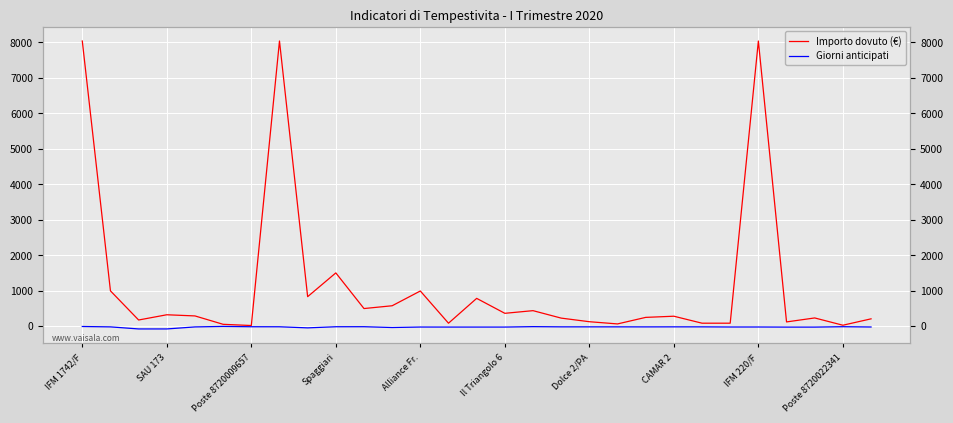

Between 17 and 25, which series saw the biggest shift?

Importo dovuto (€)